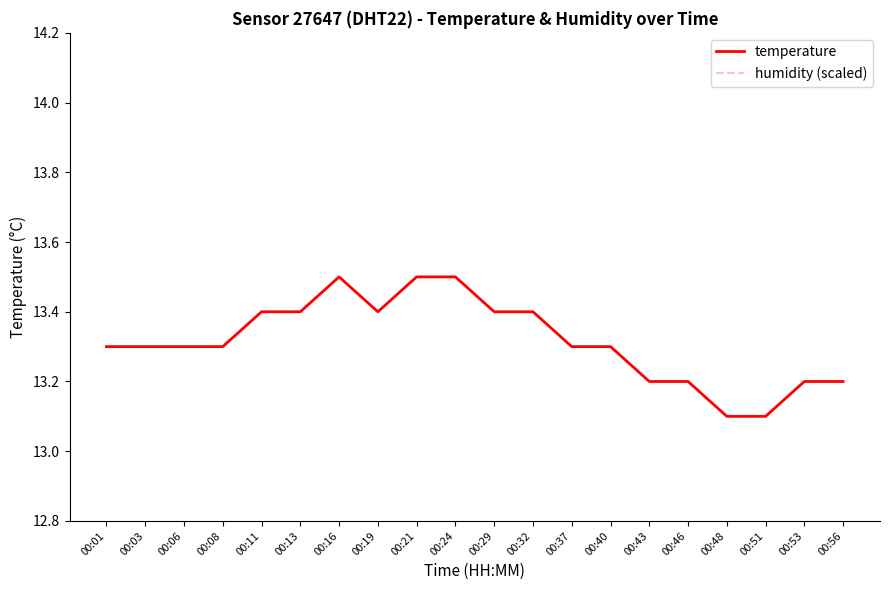

At which category is the sum across all series the highest?

00:16